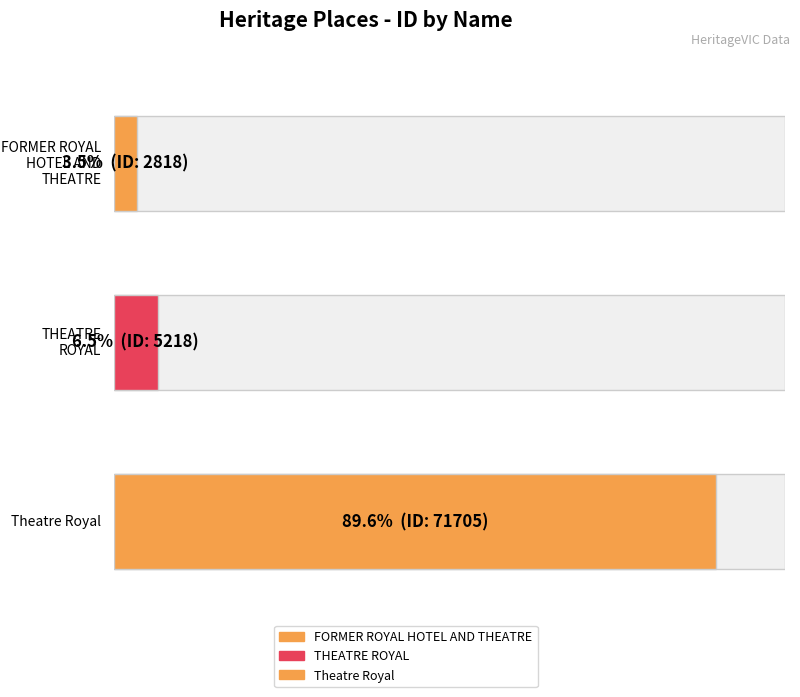

Rank the categories by value from highest to lowest.

Theatre Royal, THEATRE ROYAL, FORMER ROYAL HOTEL AND THEATRE